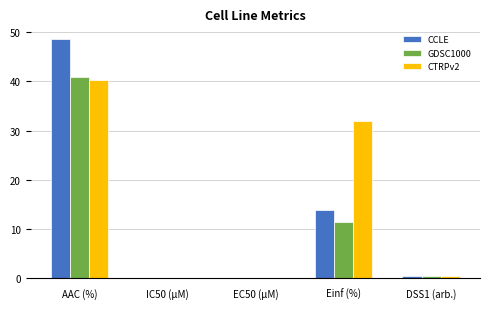

What is the average value of the GDSC1000 series?

10.6